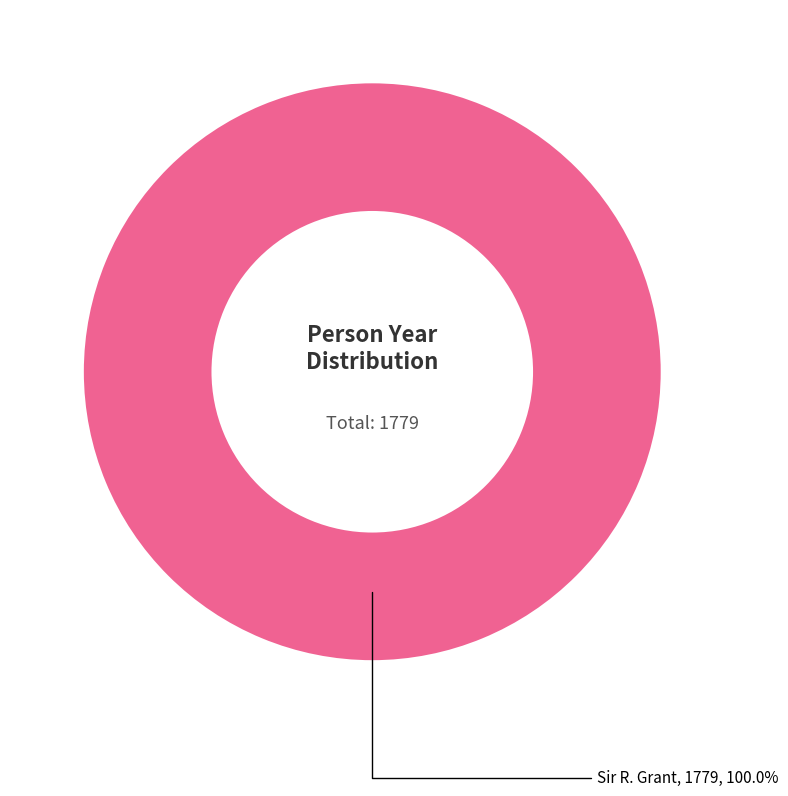

Is there a majority slice in this chart?

Yes